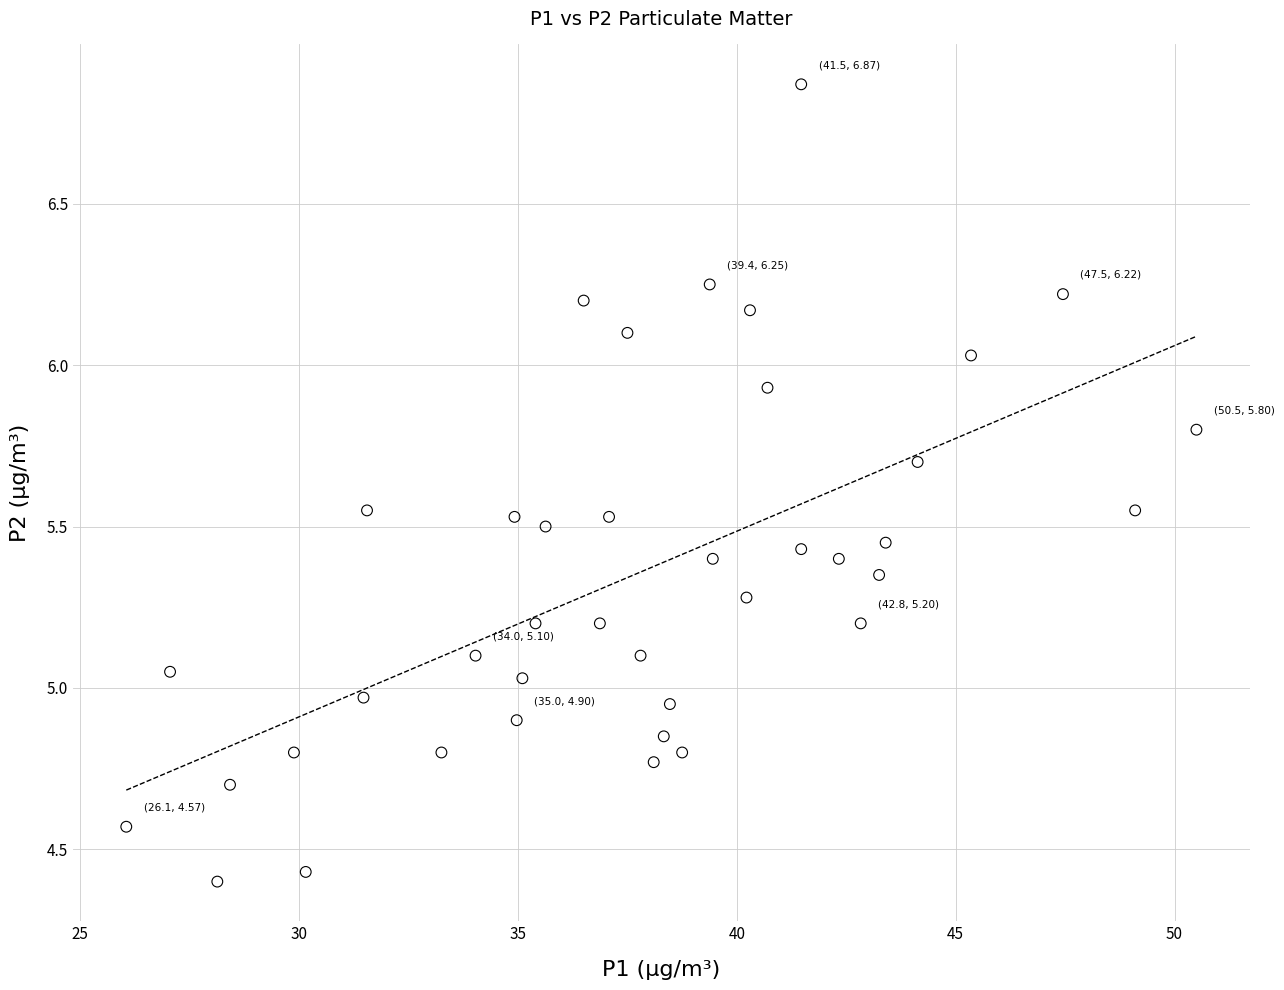

What is the range of X values (max minus min)?

24.4